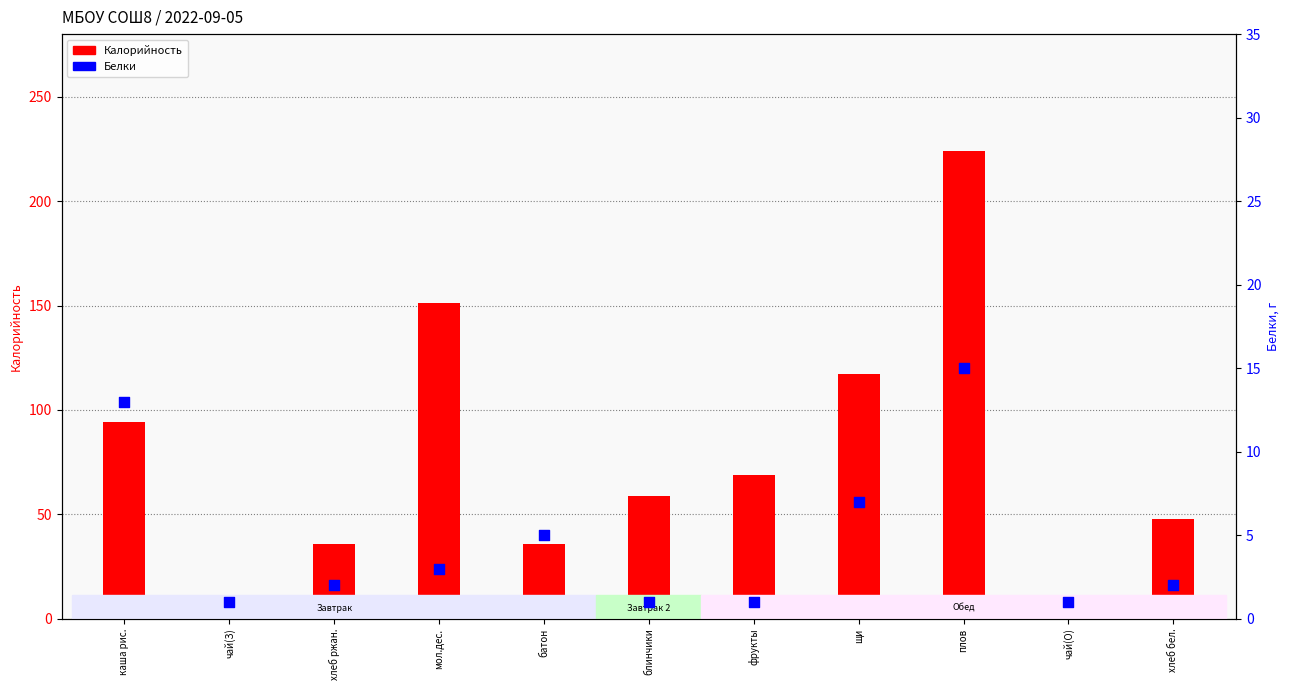

At which category is the sum across all series the highest?

плов